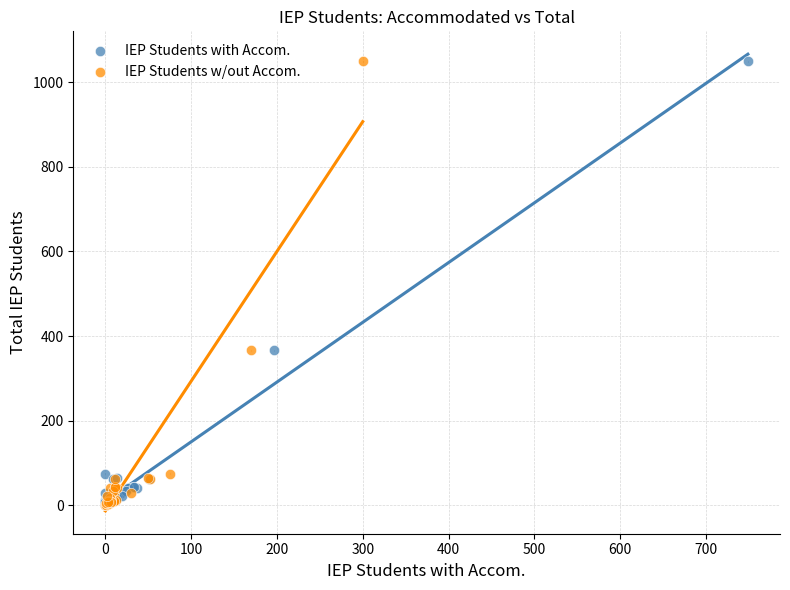

What are all the series names shown in the legend?

IEP Students with Accom., IEP Students w/out Accom.